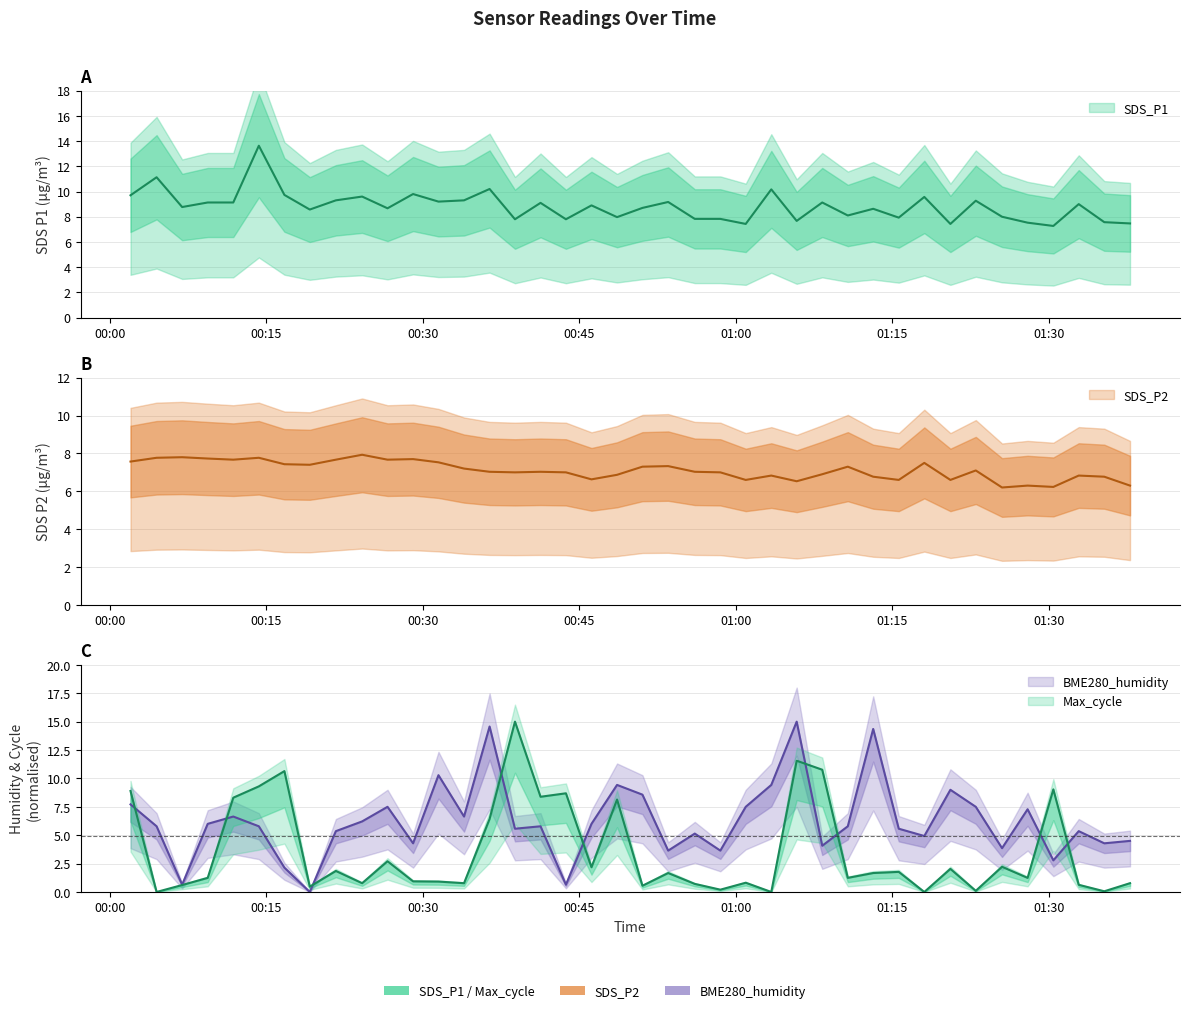

Reading right to left, extract all data points from this chart.

SDS_P1: 2021/06/19 01:37:48=7.5	2021/06/19 01:35:20=7.6	2021/06/19 01:32:53=9.0	2021/06/19 01:30:27=7.3	2021/06/19 01:27:59=7.5	2021/06/19 01:25:32=8.0	2021/06/19 01:23:01=9.3	2021/06/19 01:20:35=7.4	2021/06/19 01:18:05=9.6	2021/06/19 01:15:38=7.9	2021/06/19 01:13:11=8.6	2021/06/19 01:10:45=8.1	2021/06/19 01:08:18=9.1	2021/06/19 01:05:51=7.7	2021/06/19 01:03:25=10.2	2021/06/19 01:00:58=7.4	2021/06/19 00:58:32=7.8	2021/06/19 00:56:05=7.8	2021/06/19 00:53:32=9.2	2021/06/19 00:51:04=8.7	2021/06/19 00:48:38=8.0	2021/06/19 00:46:11=8.9	2021/06/19 00:43:44=7.8	2021/06/19 00:41:18=9.1	2021/06/19 00:38:51=7.8	2021/06/19 00:36:25=10.2	2021/06/19 00:33:58=9.3	2021/06/19 00:31:31=9.2	2021/06/19 00:29:05=9.8	2021/06/19 00:26:38=8.7	2021/06/19 00:24:12=9.6	2021/06/19 00:21:41=9.3	2021/06/19 00:19:11=8.6	2021/06/19 00:16:45=9.7	2021/06/19 00:14:18=13.6	2021/06/19 00:11:51=9.1	2021/06/19 00:09:24=9.1	2021/06/19 00:06:57=8.8	2021/06/19 00:04:30=11.1	2021/06/19 00:02:00=9.7
SDS_P2: 2021/06/19 01:37:48=6.3	2021/06/19 01:35:20=6.8	2021/06/19 01:32:53=6.8	2021/06/19 01:30:27=6.2	2021/06/19 01:27:59=6.3	2021/06/19 01:25:32=6.2	2021/06/19 01:23:01=7.1	2021/06/19 01:20:35=6.6	2021/06/19 01:18:05=7.5	2021/06/19 01:15:38=6.6	2021/06/19 01:13:11=6.8	2021/06/19 01:10:45=7.3	2021/06/19 01:08:18=6.9	2021/06/19 01:05:51=6.5	2021/06/19 01:03:25=6.8	2021/06/19 01:00:58=6.6	2021/06/19 00:58:32=7.0	2021/06/19 00:56:05=7.0	2021/06/19 00:53:32=7.3	2021/06/19 00:51:04=7.3	2021/06/19 00:48:38=6.9	2021/06/19 00:46:11=6.6	2021/06/19 00:43:44=7.0	2021/06/19 00:41:18=7.0	2021/06/19 00:38:51=7.0	2021/06/19 00:36:25=7.0	2021/06/19 00:33:58=7.2	2021/06/19 00:31:31=7.5	2021/06/19 00:29:05=7.7	2021/06/19 00:26:38=7.7	2021/06/19 00:24:12=7.9	2021/06/19 00:21:41=7.7	2021/06/19 00:19:11=7.4	2021/06/19 00:16:45=7.4	2021/06/19 00:14:18=7.8	2021/06/19 00:11:51=7.7	2021/06/19 00:09:24=7.7	2021/06/19 00:06:57=7.8	2021/06/19 00:04:30=7.8	2021/06/19 00:02:00=7.6
BME280_humidity: 2021/06/19 01:37:48=4.5	2021/06/19 01:35:20=4.3	2021/06/19 01:32:53=5.4	2021/06/19 01:30:27=2.8	2021/06/19 01:27:59=7.3	2021/06/19 01:25:32=3.9	2021/06/19 01:23:01=7.5	2021/06/19 01:20:35=9.0	2021/06/19 01:18:05=4.9	2021/06/19 01:15:38=5.6	2021/06/19 01:13:11=14.4	2021/06/19 01:10:45=5.8	2021/06/19 01:08:18=4.1	2021/06/19 01:05:51=15.0	2021/06/19 01:03:25=9.4	2021/06/19 01:00:58=7.5	2021/06/19 00:58:32=3.6	2021/06/19 00:56:05=5.1	2021/06/19 00:53:32=3.6	2021/06/19 00:51:04=8.6	2021/06/19 00:48:38=9.4	2021/06/19 00:46:11=6.0	2021/06/19 00:43:44=0.6	2021/06/19 00:41:18=5.8	2021/06/19 00:38:51=5.6	2021/06/19 00:36:25=14.6	2021/06/19 00:33:58=6.6	2021/06/19 00:31:31=10.3	2021/06/19 00:29:05=4.3	2021/06/19 00:26:38=7.5	2021/06/19 00:24:12=6.2	2021/06/19 00:21:41=5.4	2021/06/19 00:19:11=0.0	2021/06/19 00:16:45=2.1	2021/06/19 00:14:18=5.8	2021/06/19 00:11:51=6.6	2021/06/19 00:09:24=6.0	2021/06/19 00:06:57=0.6	2021/06/19 00:04:30=5.8	2021/06/19 00:02:00=7.7
Max_cycle: 2021/06/19 01:37:48=0.8	2021/06/19 01:35:20=0.1	2021/06/19 01:32:53=0.6	2021/06/19 01:30:27=9.0	2021/06/19 01:27:59=1.2	2021/06/19 01:25:32=2.2	2021/06/19 01:23:01=0.1	2021/06/19 01:20:35=2.0	2021/06/19 01:18:05=0.0	2021/06/19 01:15:38=1.8	2021/06/19 01:13:11=1.7	2021/06/19 01:10:45=1.2	2021/06/19 01:08:18=10.8	2021/06/19 01:05:51=11.6	2021/06/19 01:03:25=0.0	2021/06/19 01:00:58=0.8	2021/06/19 00:58:32=0.2	2021/06/19 00:56:05=0.7	2021/06/19 00:53:32=1.7	2021/06/19 00:51:04=0.5	2021/06/19 00:48:38=8.1	2021/06/19 00:46:11=2.2	2021/06/19 00:43:44=8.7	2021/06/19 00:41:18=8.4	2021/06/19 00:38:51=15.0	2021/06/19 00:36:25=6.4	2021/06/19 00:33:58=0.8	2021/06/19 00:31:31=0.9	2021/06/19 00:29:05=0.9	2021/06/19 00:26:38=2.7	2021/06/19 00:24:12=0.8	2021/06/19 00:21:41=1.9	2021/06/19 00:19:11=0.5	2021/06/19 00:16:45=10.6	2021/06/19 00:14:18=9.3	2021/06/19 00:11:51=8.3	2021/06/19 00:09:24=1.2	2021/06/19 00:06:57=0.6	2021/06/19 00:04:30=0.0	2021/06/19 00:02:00=8.9